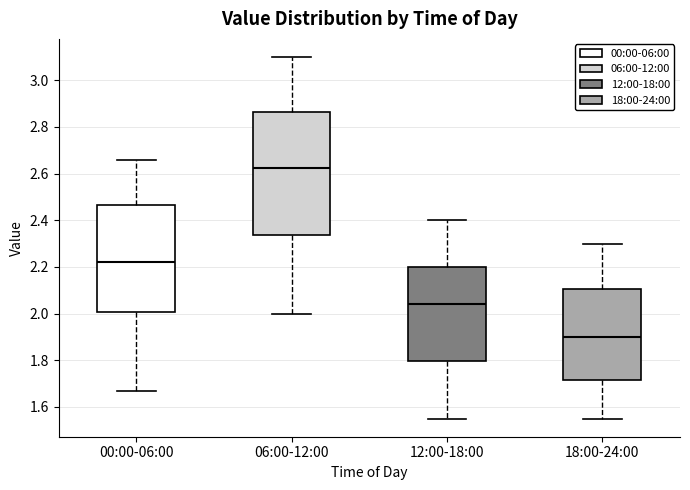

Where does the upper whisker of the box for 00:00-06:00 end on the y-axis? The values are not printed on the chart, so give them approximately, as read against the axis.

2.66